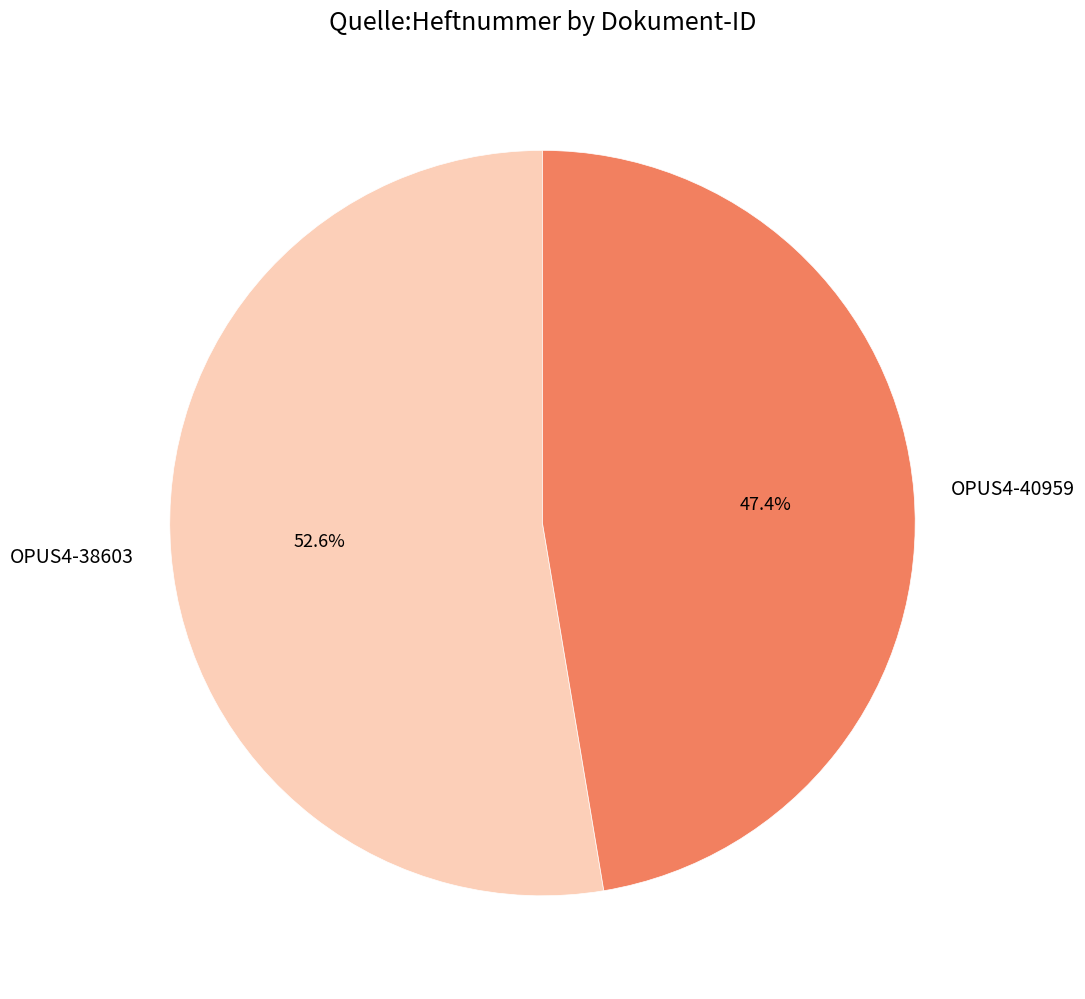

Is there any slice that represents more than half of the pie?

Yes